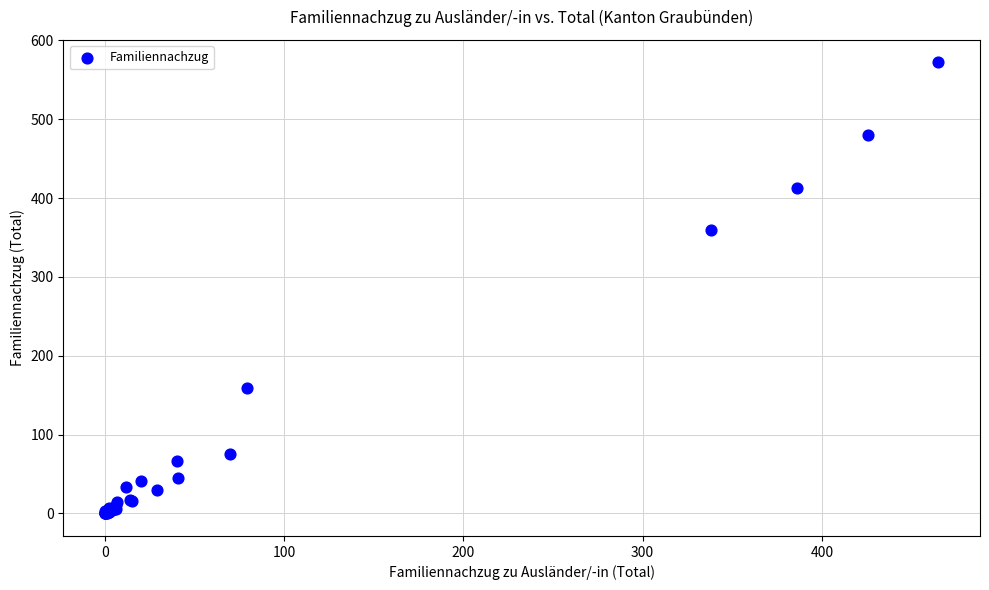

What Y value in the scatter plot is closest to 286?

359